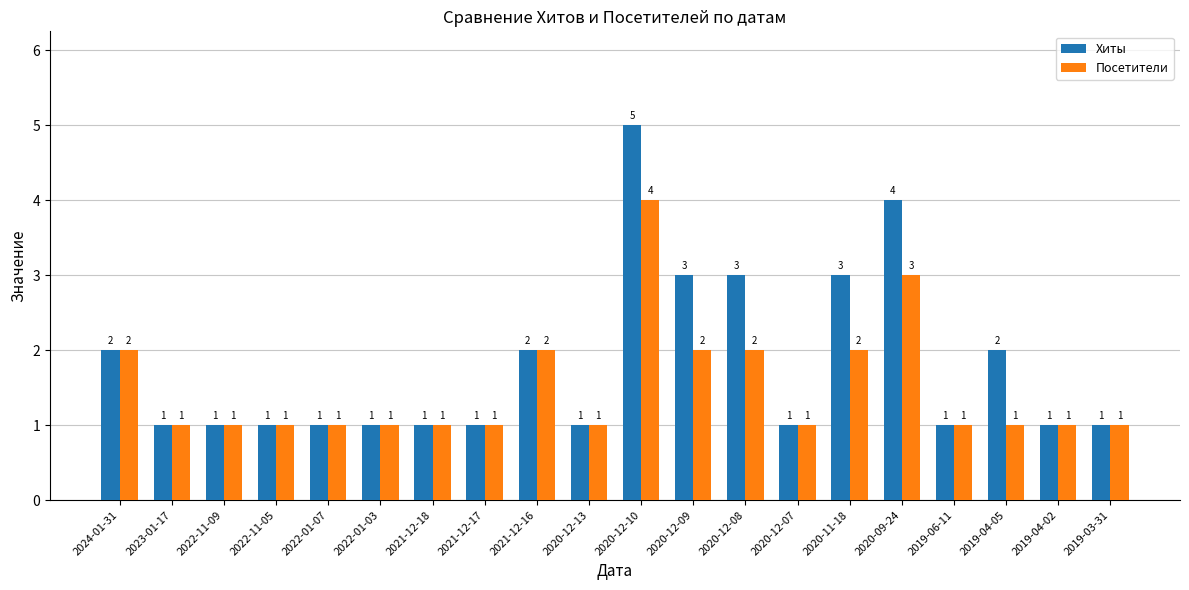

At which category is the sum across all series the highest?

2020-12-10